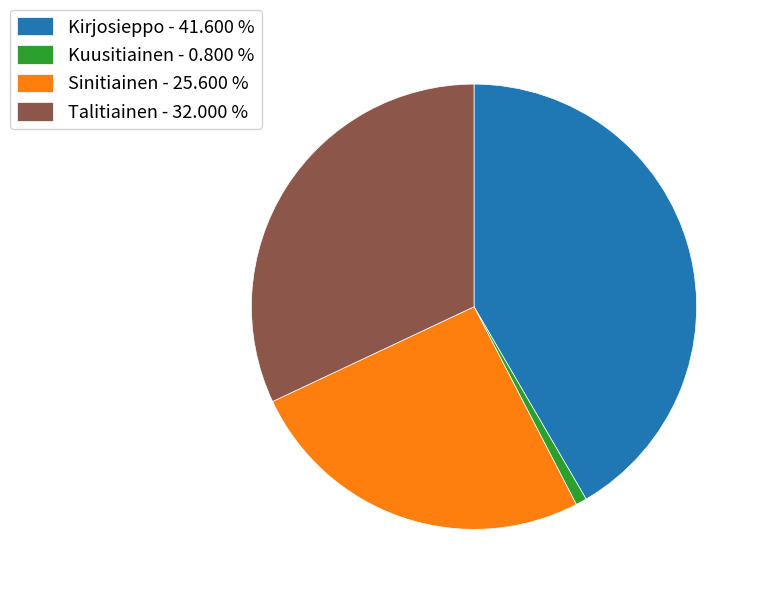

How many segments does this pie chart have?

4